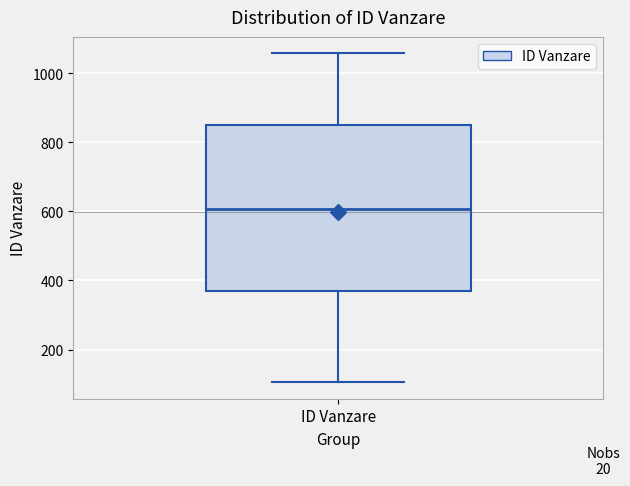

Read this box plot against the y-axis: the position of the median line, the range covered by the box, and the ends of both whiskers. The values are not printed on the chart, so give them approximately, as read against the axis.

median 600, box 380 to 840, whiskers 100 to 1060